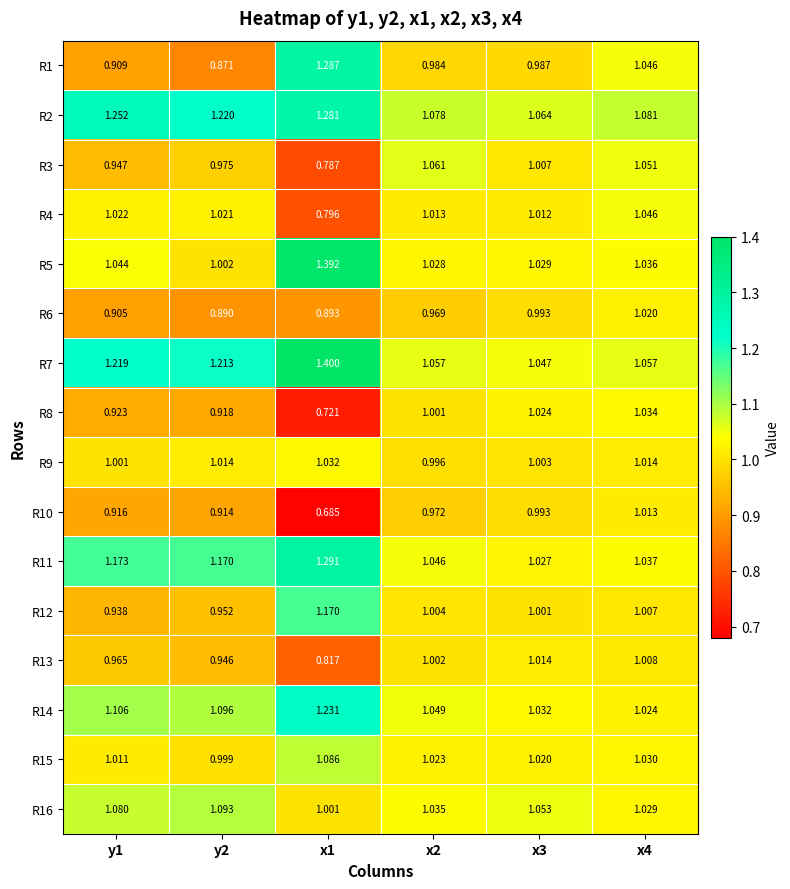

Is the value of R5 at y1 greater than the value of R10 at y1?

Yes